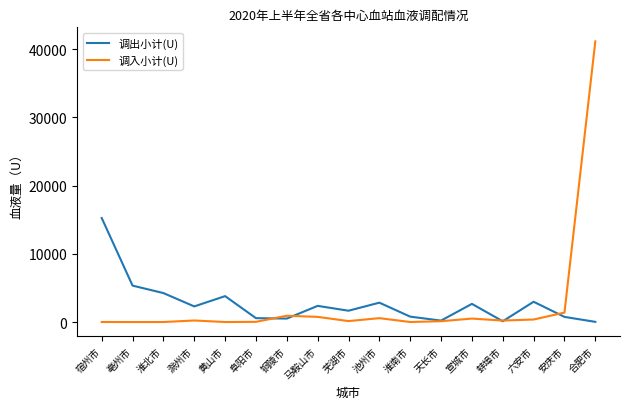

Is the value of 调出小计(U) at 滁州市 greater than the value of 调入小计(U) at 淮南市?

Yes